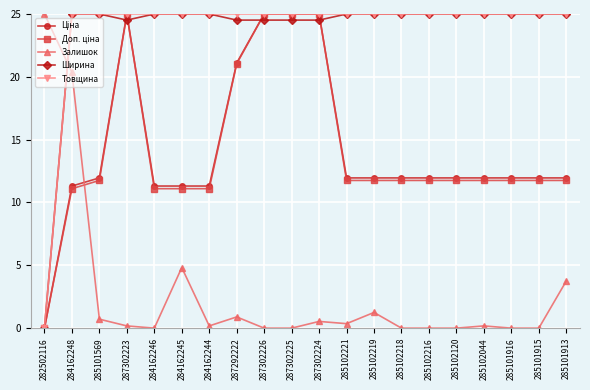

The value of Залишок at 285101569 is 0.7. True or false?

True